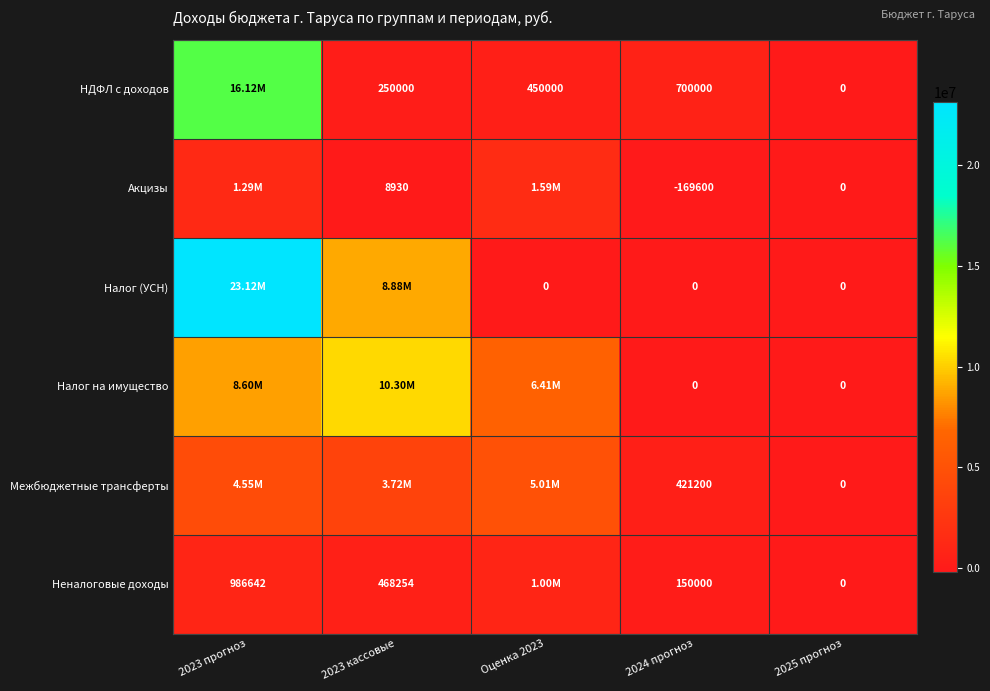

What is the maximum value shown in the chart?

23119000